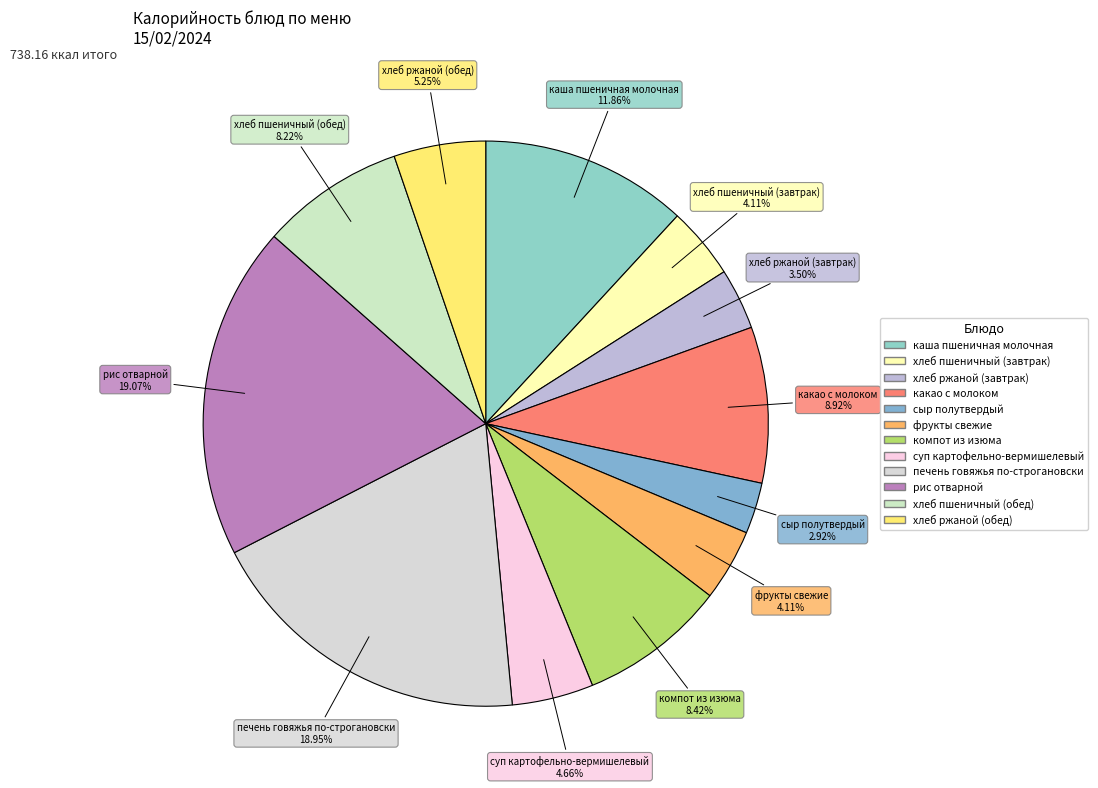

To the nearest percent, what percentage of the pie is сыр полутвердый?

3%